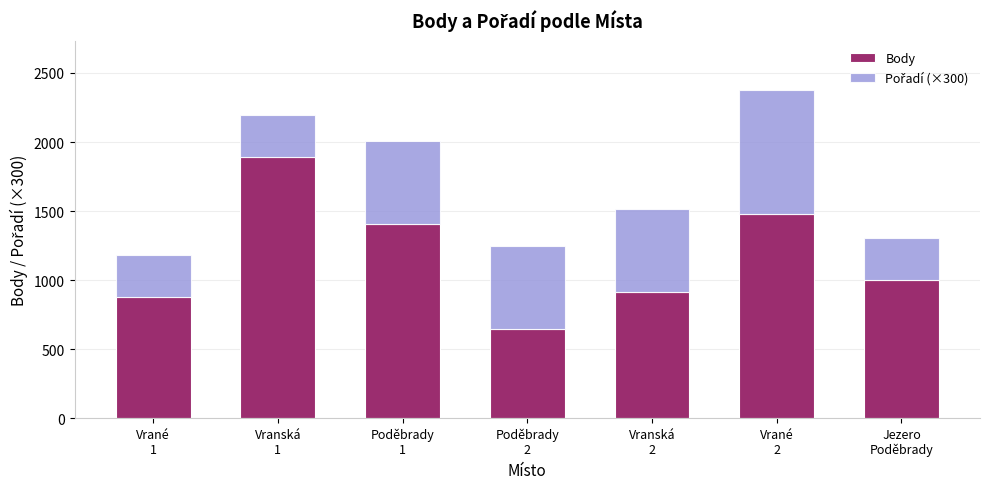

What is the difference between the second highest and second lowest values in the Body series?

597